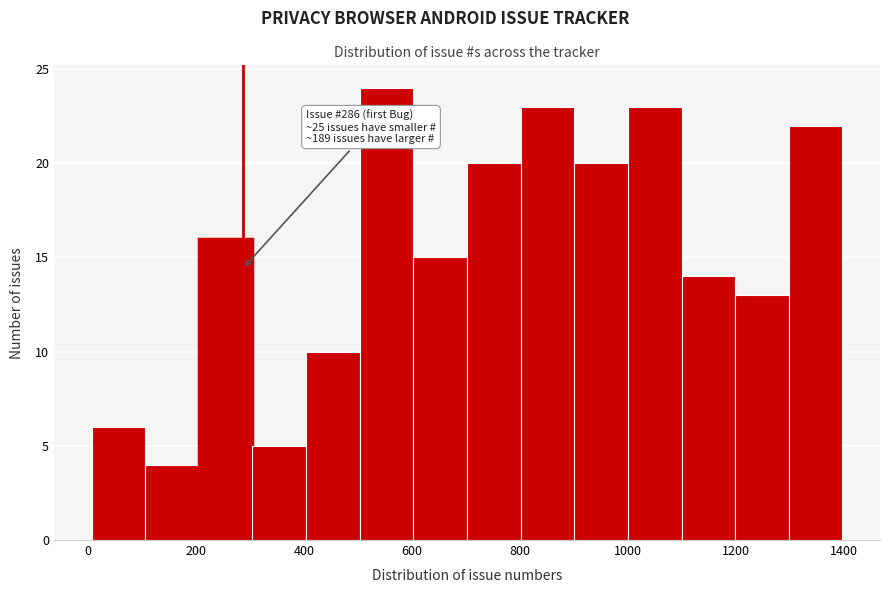

Which range on the x-axis has the tallest bar?

500 to 600